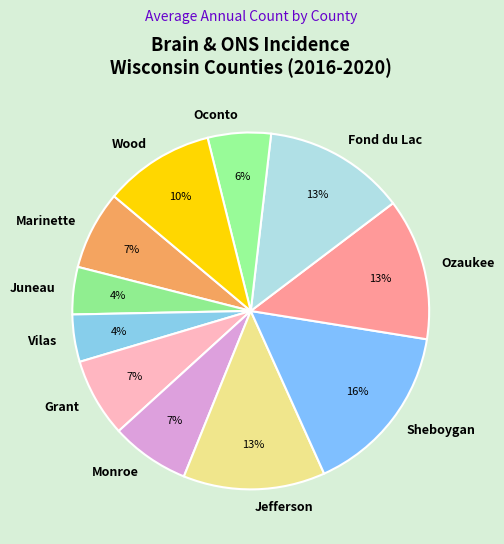

Is it true that Monroe is 7% of the pie?

True